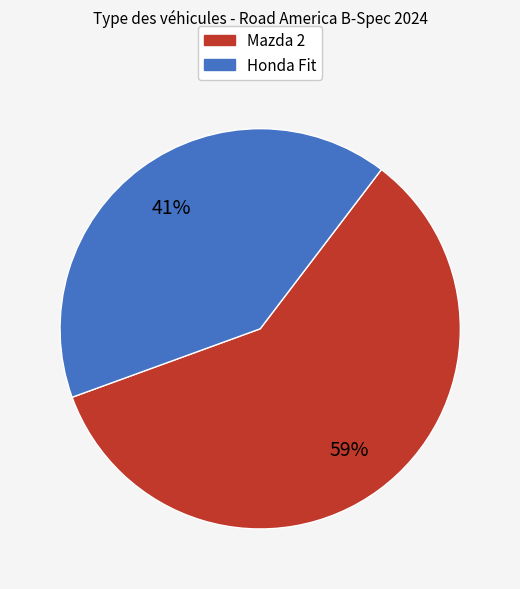

Which category has the smallest portion of the pie?

Honda Fit